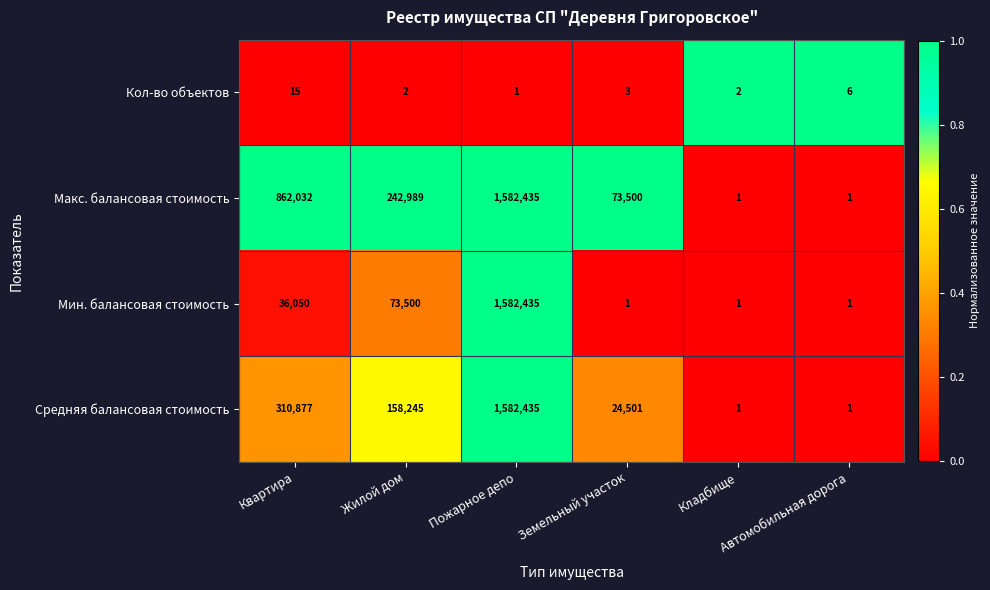

What is the difference between the maximum and minimum values in the Кол-во объектов series?

14